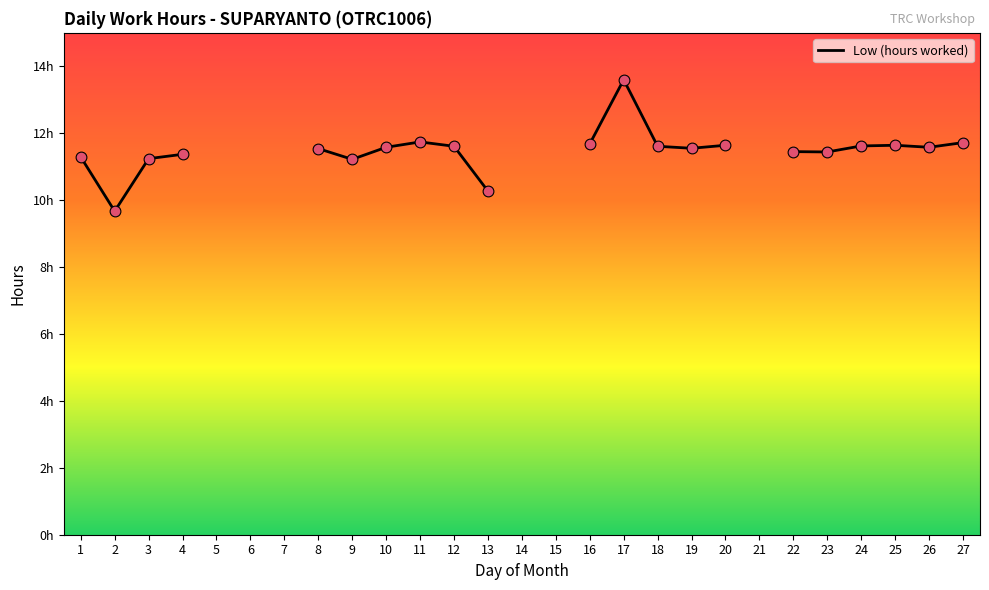

Approximately how many times larger is the value at 12 compared to 24?

1.0